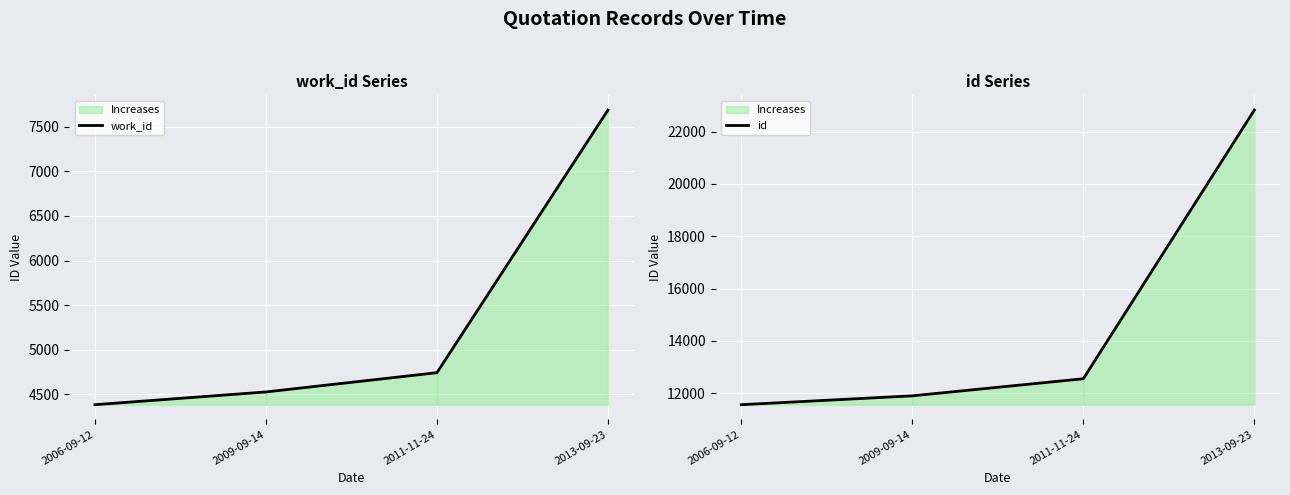

Rank the series by their average value, from highest to lowest.

id, work_id